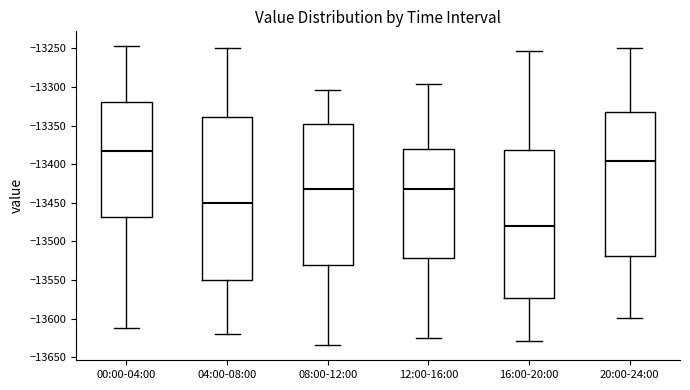

Which box's median line is the lowest?

16:00-20:00